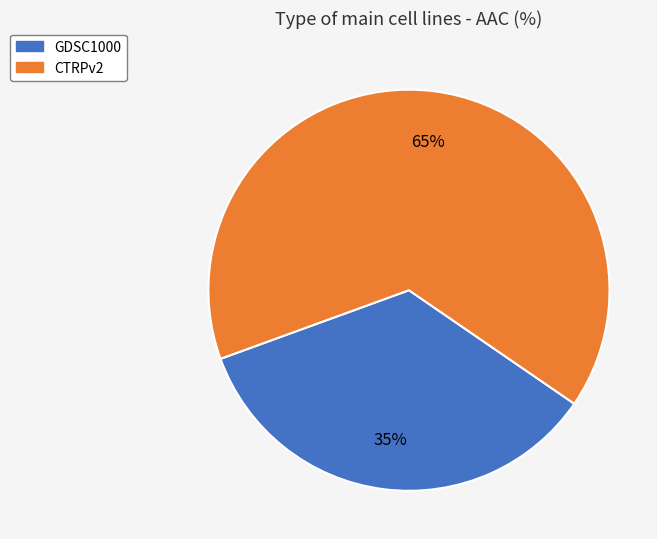

Does CTRPv2 represent more than half of the total?

Yes